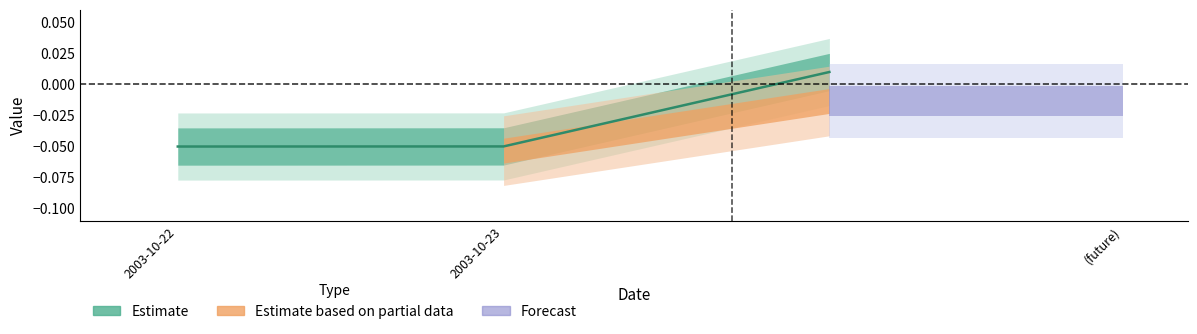

Rank the categories by value from highest to lowest.

(future), 2003-10-23, 2003-10-22